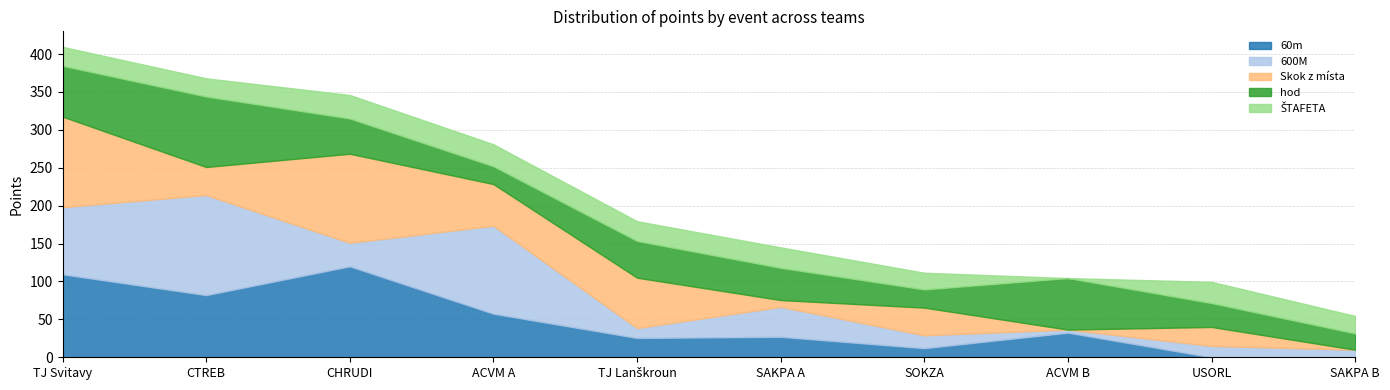

At which label does hod first exceed 46?

TJ Svitavy